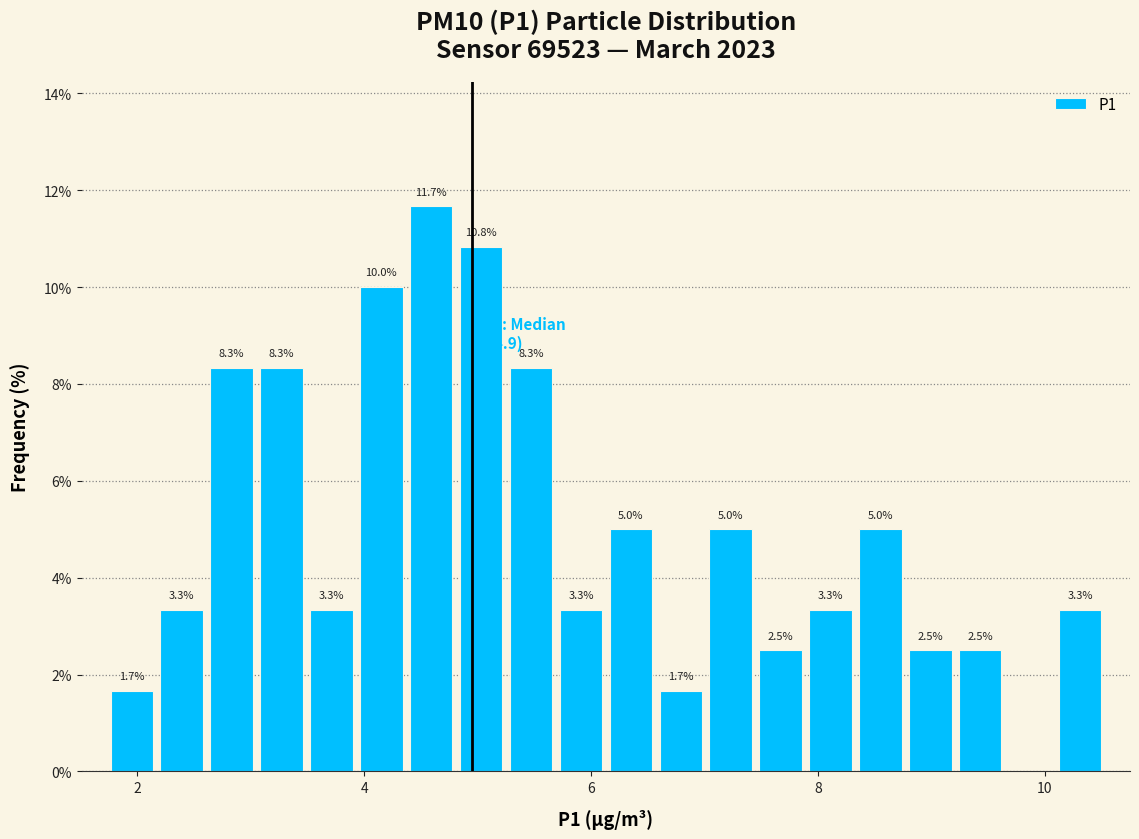

Read against the x-axis, roughly where is the centre of the tallest bar?

4.6